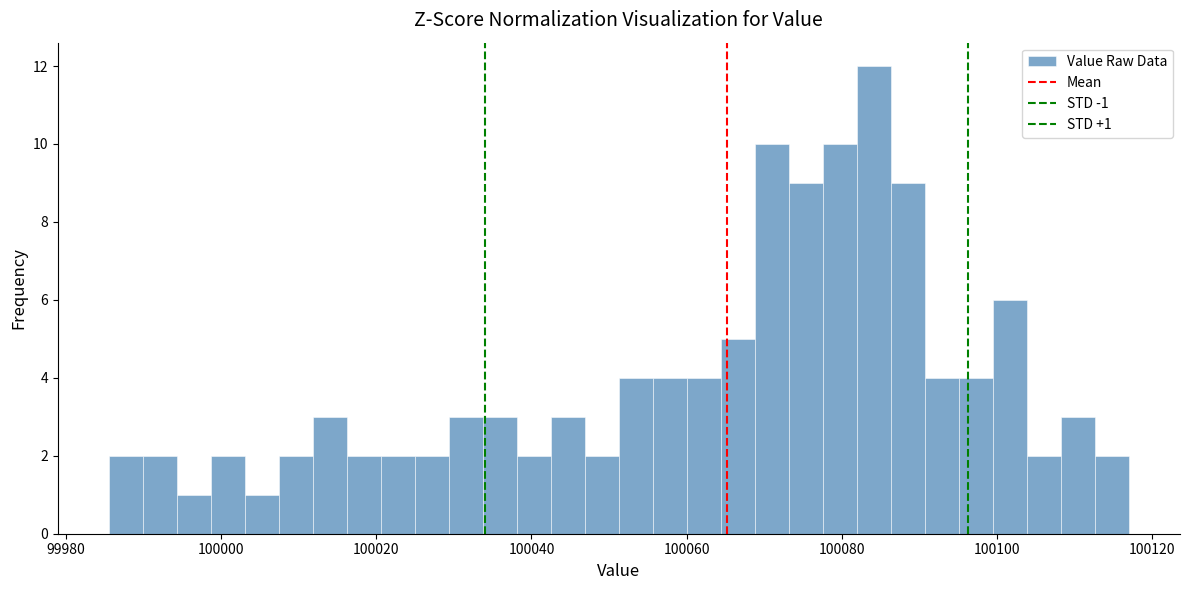

Around what value on the x-axis is the tallest bar? Give the approximate position of its centre, as read against the axis.

100084